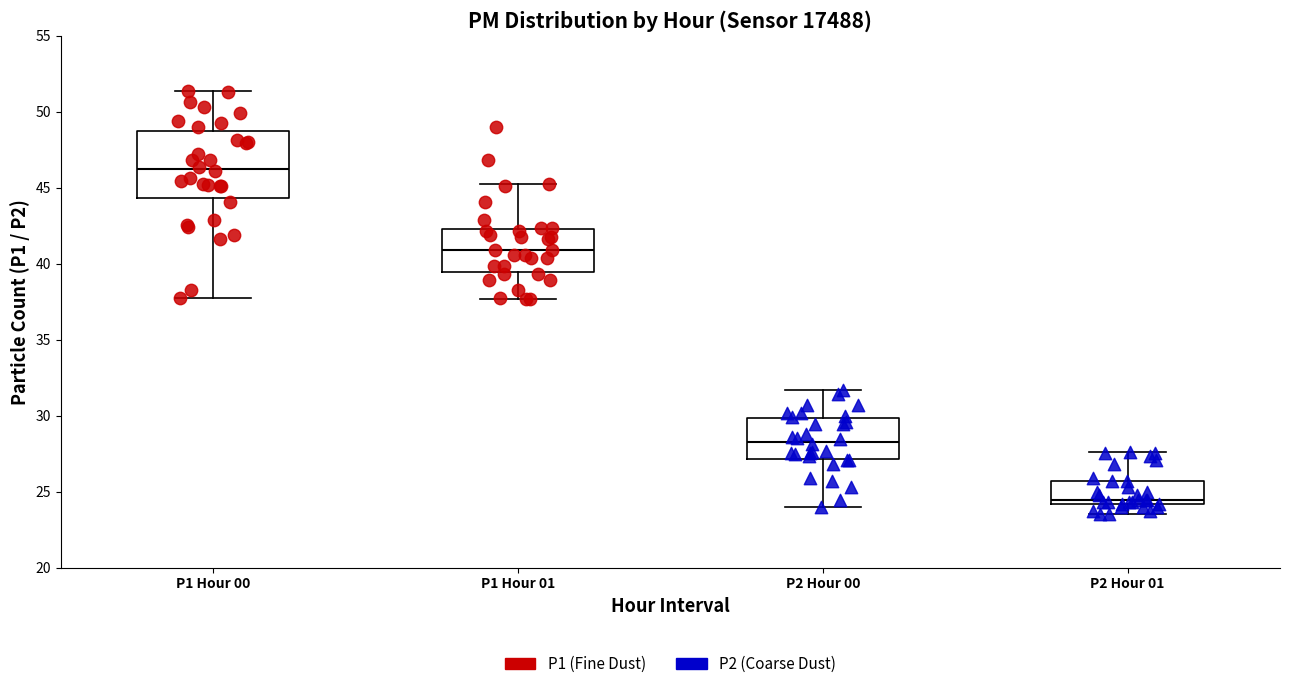

Comparing the boxes themselves (not the whiskers), which one is the tallest?

P1 Hour 00